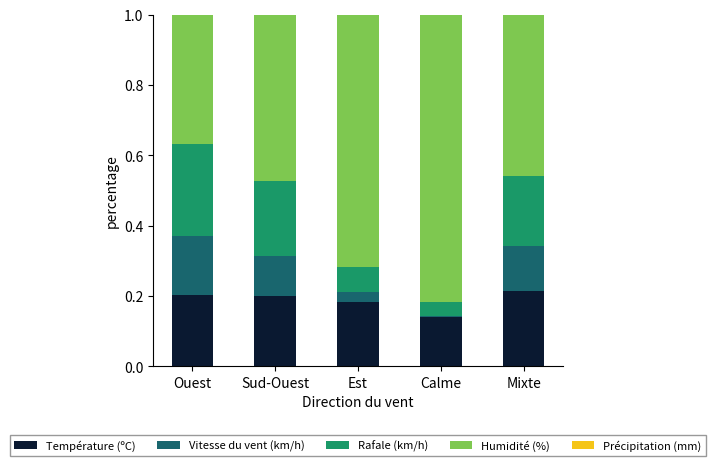

At which label does Température (ºC) reach its minimum?

Calme